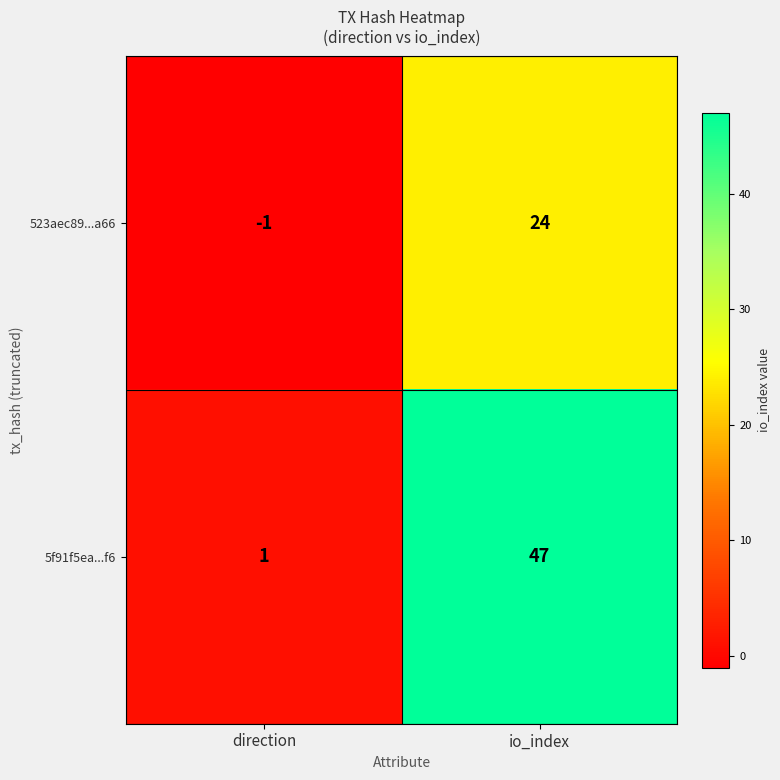

Between direction and io_index, which series saw the biggest shift?

5f91f5ea...f6